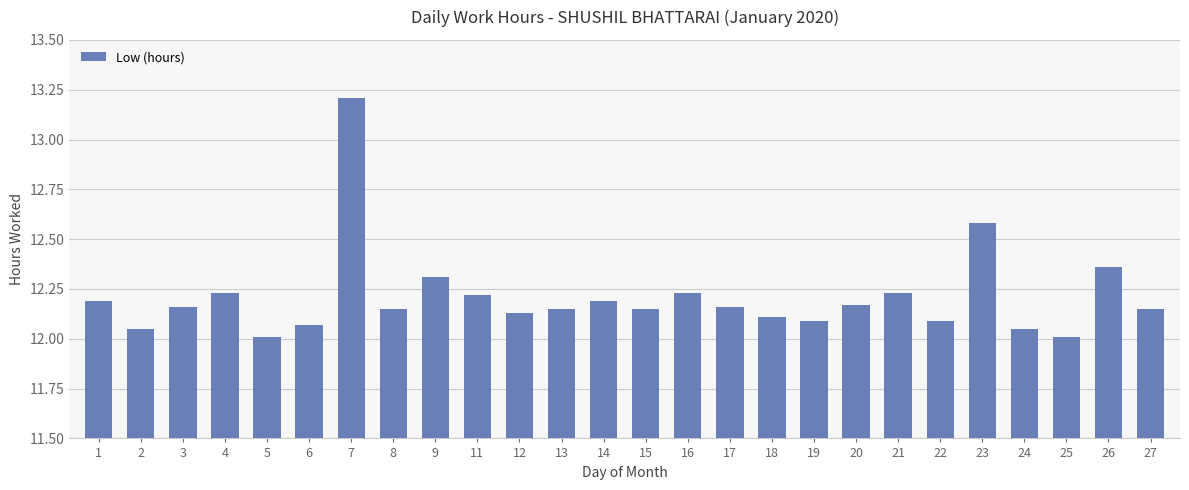

What is the ratio of the value at 27 to the value at 12?

1.0